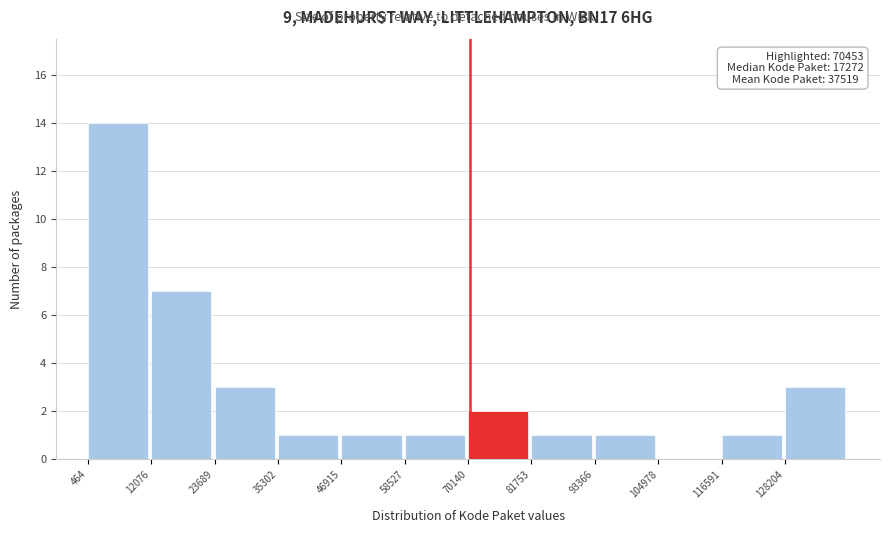

Over which range of the x-axis is the bar tallest?

0 to 12000